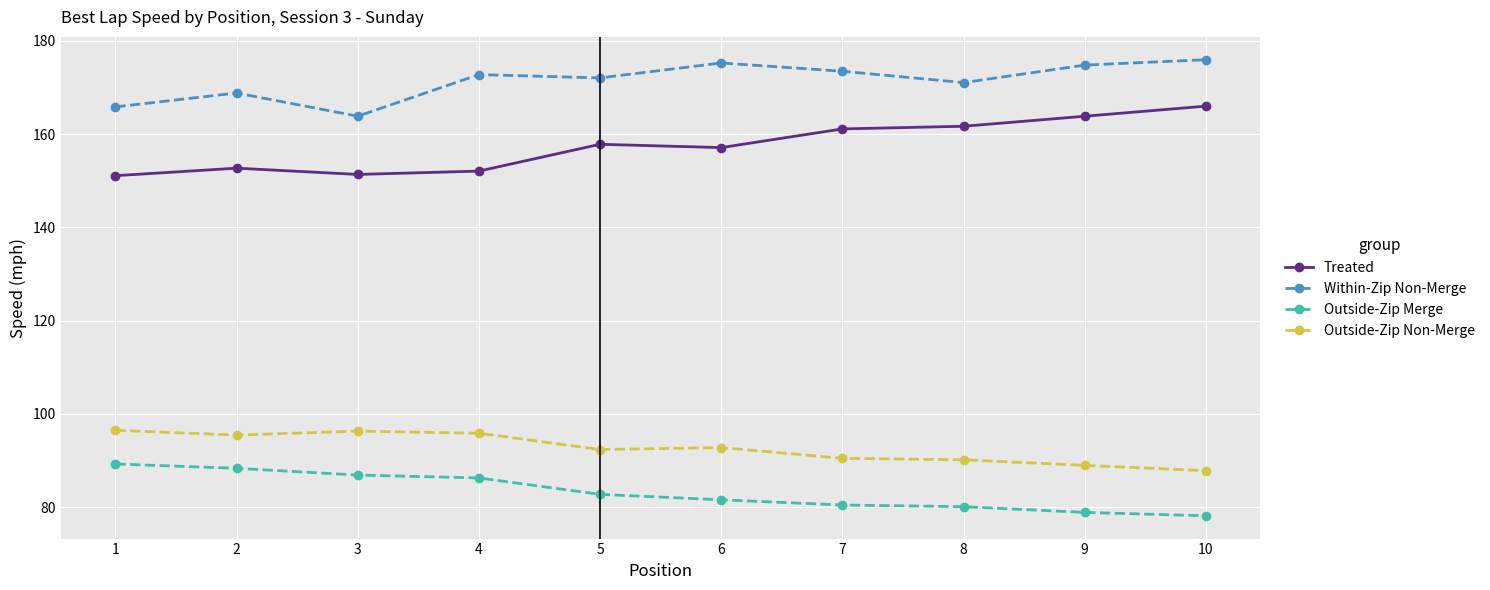

Is the value of Within-Zip Non-Merge at 6 greater than the value of Outside-Zip Merge at 8?

Yes